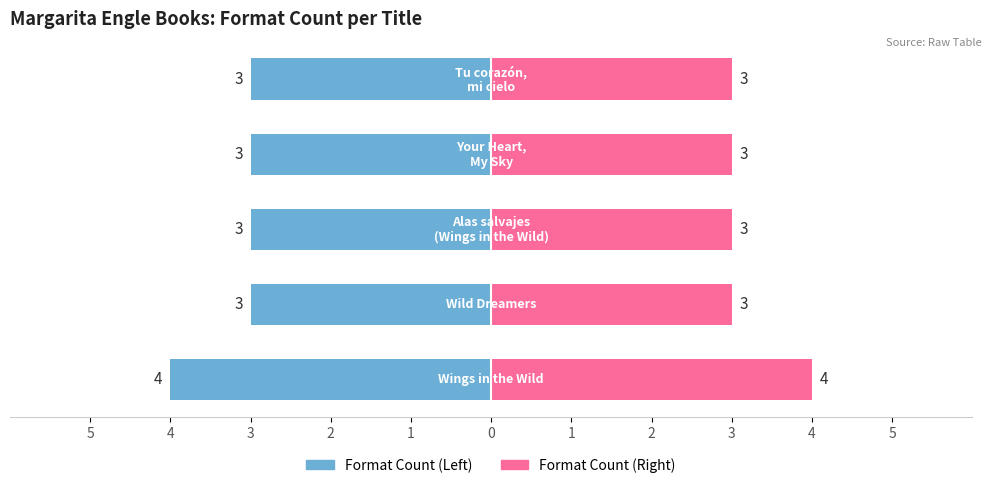

How many data points does each series have?

5